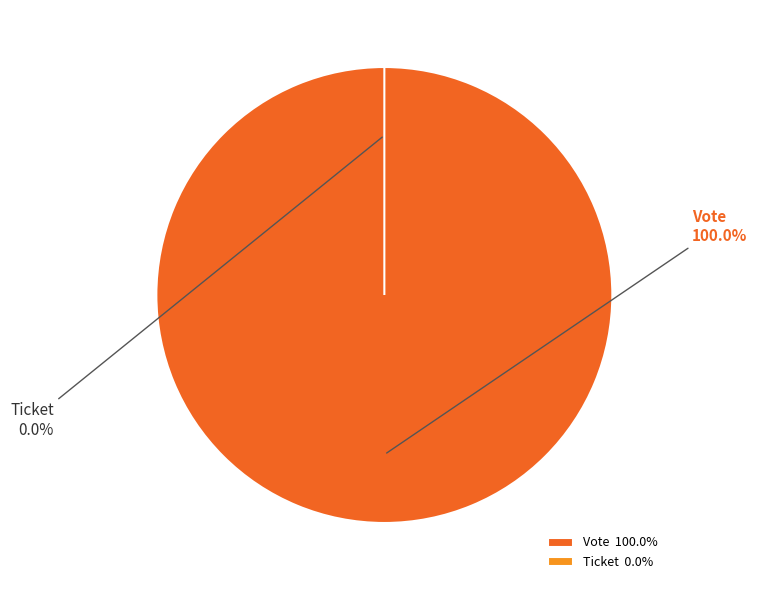

Combined, what portion of the pie is Ticket and Vote?

100.0%